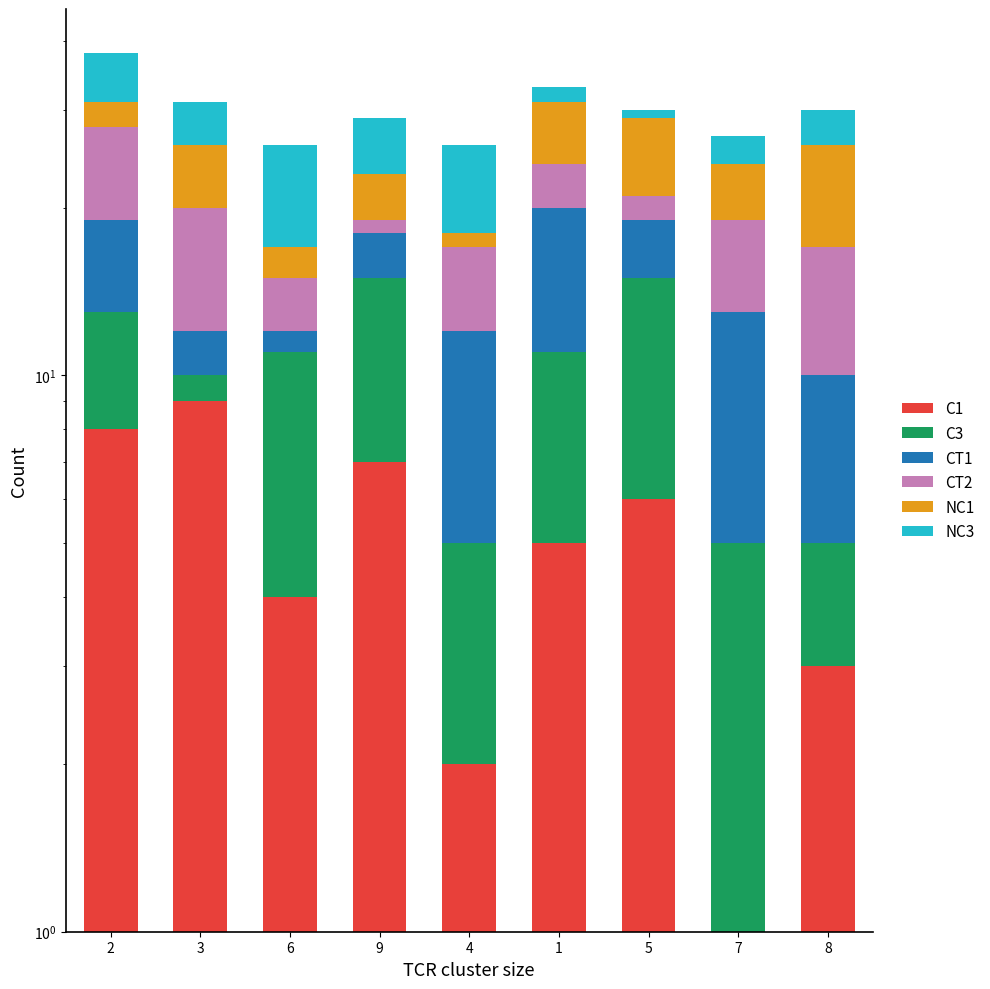

What is the spread (max minus min) of values at 3?

8